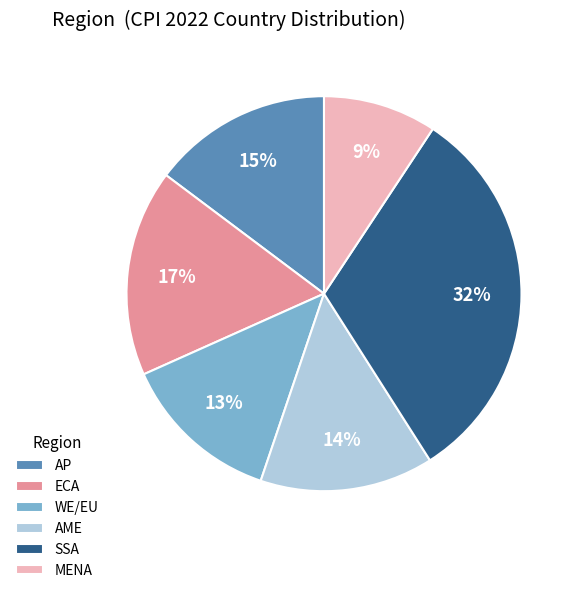

The ECA slice represents 26% of the pie. True or false?

False